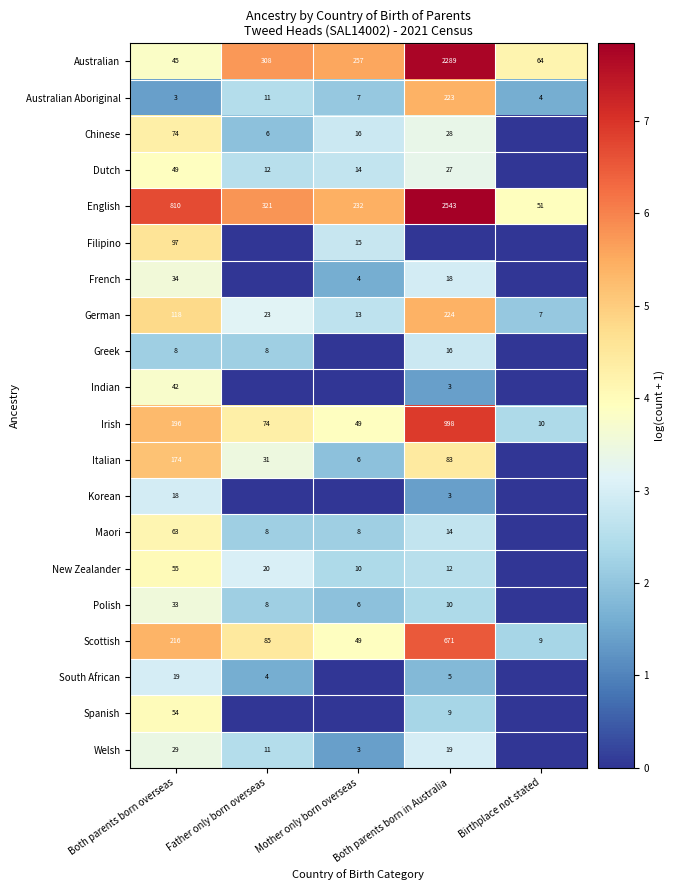

What is the sum of all Australian values?

2963